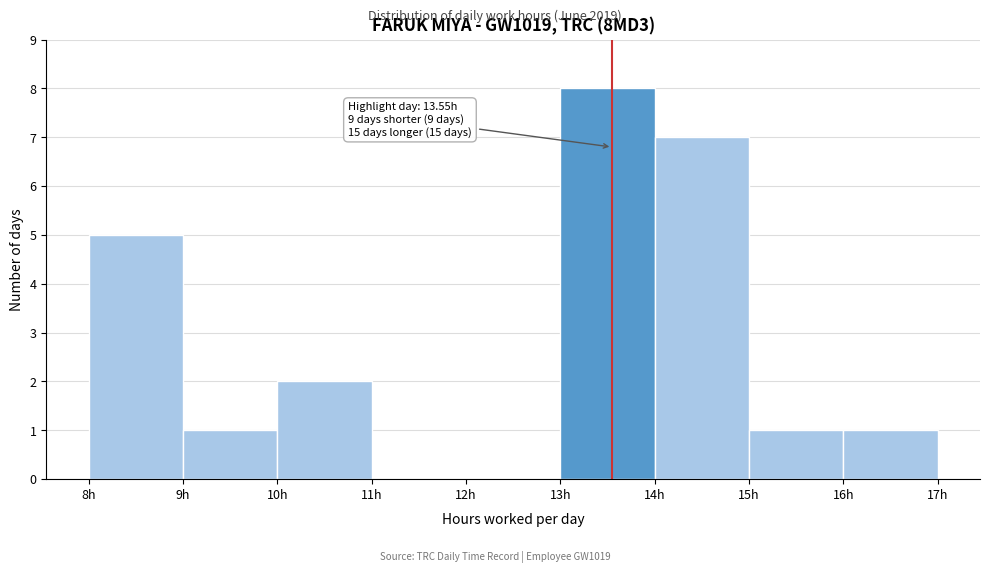

Over which range of the x-axis is the bar tallest?

13 to 14